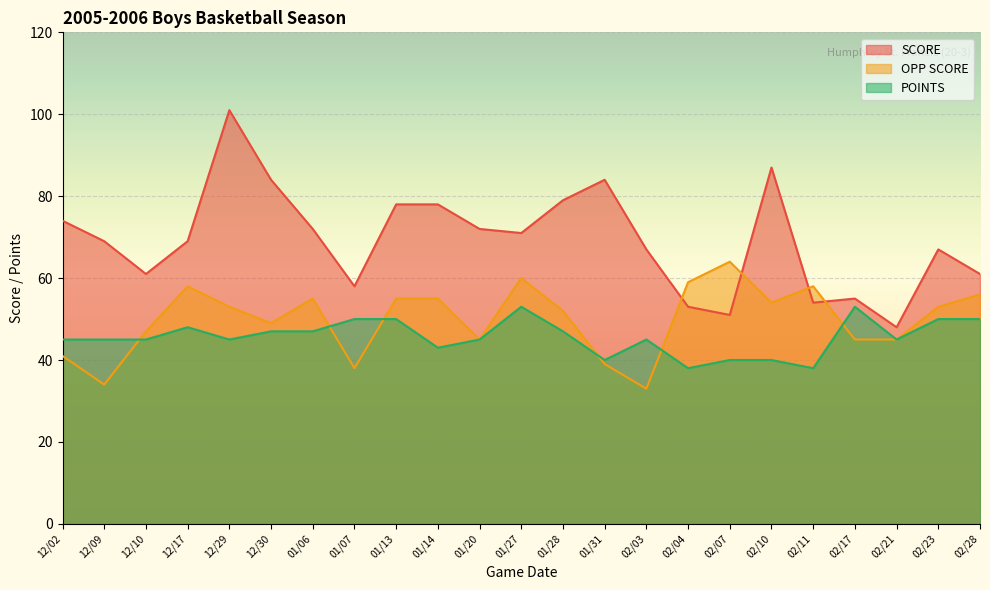

What are all the series names shown in the legend?

SCORE, OPP SCORE, POINTS